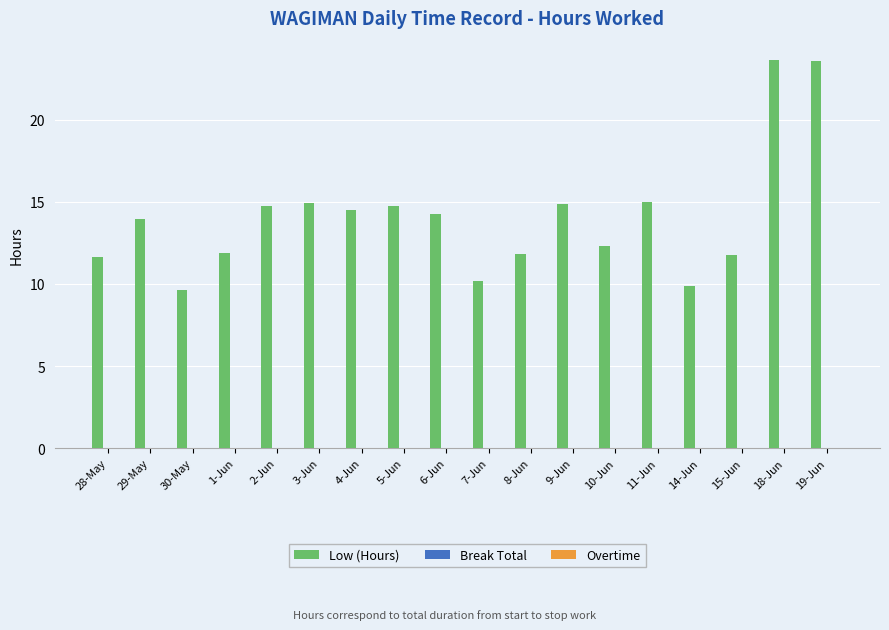

What is the greatest value displayed?

23.6